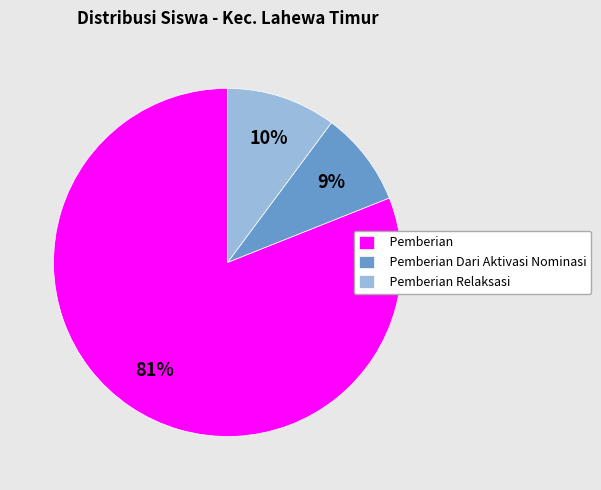

To the nearest percent, what is the difference between the largest and smallest slice percentages?

72%